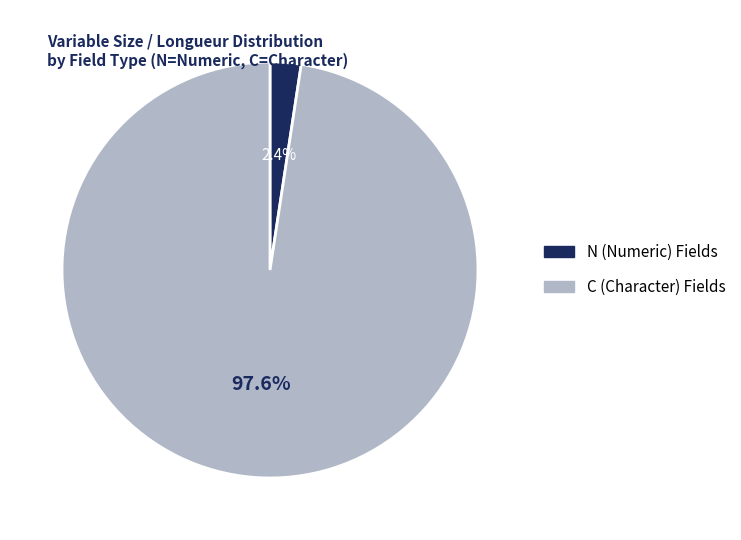

Is there a majority slice in this chart?

Yes